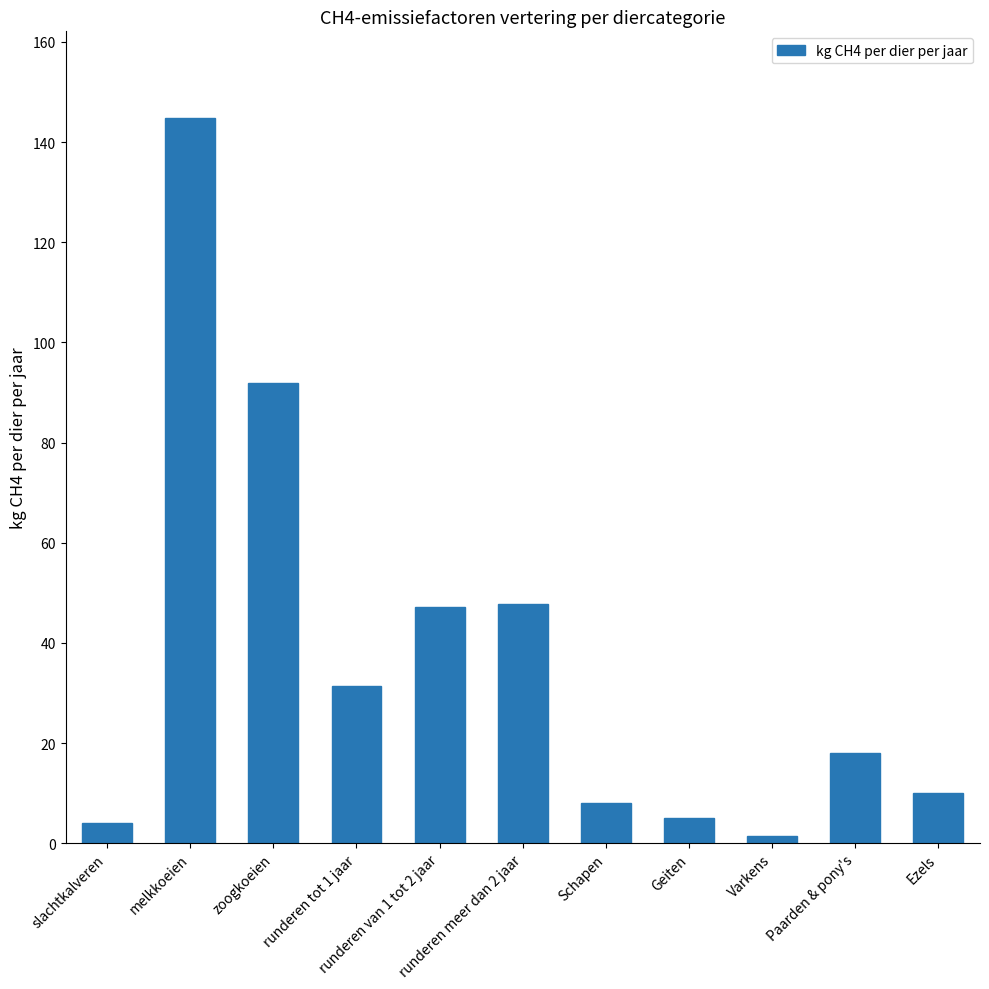

Approximately how many times larger is the value at Schapen compared to runderen van 1 tot 2 jaar?

0.2